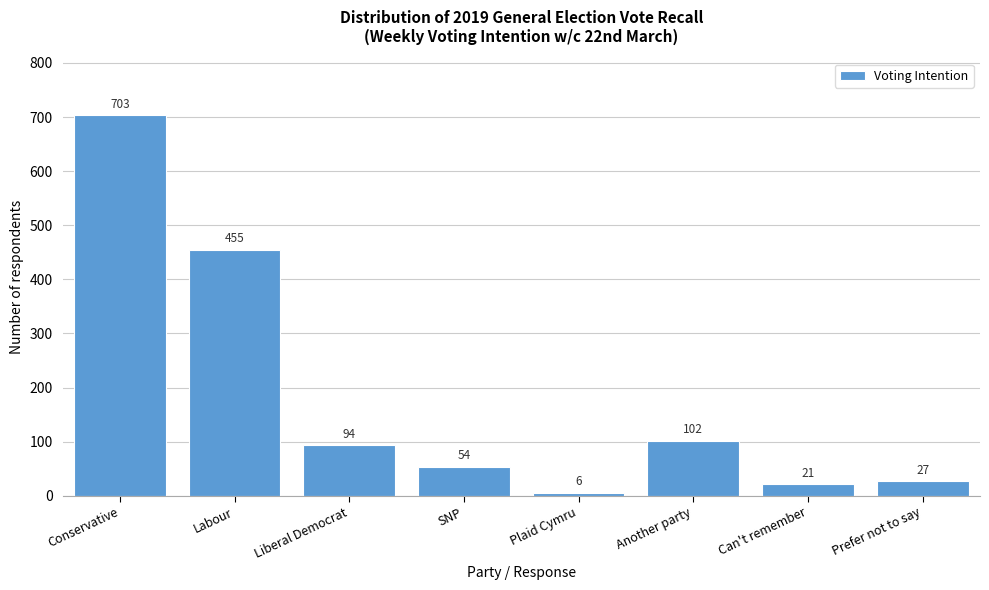

Reading right to left, transcribe all the data shown in this chart.

27	21	102	6	54	94	455	703